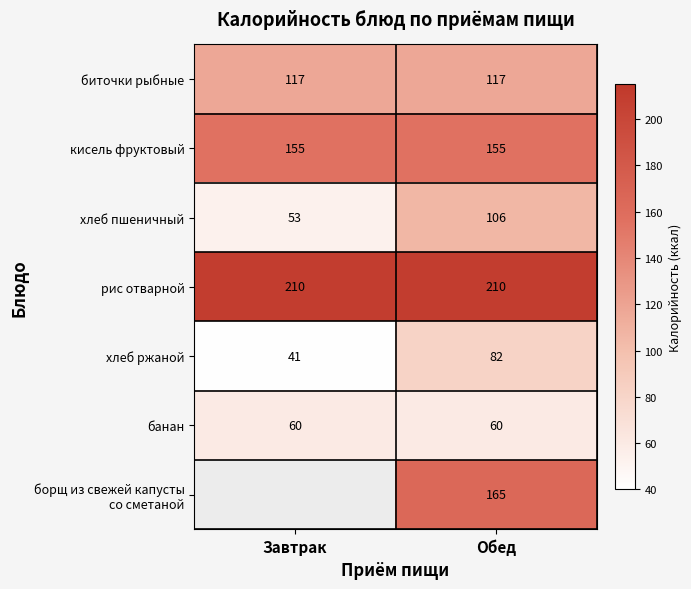

At which category is the sum across all series the highest?

Обед